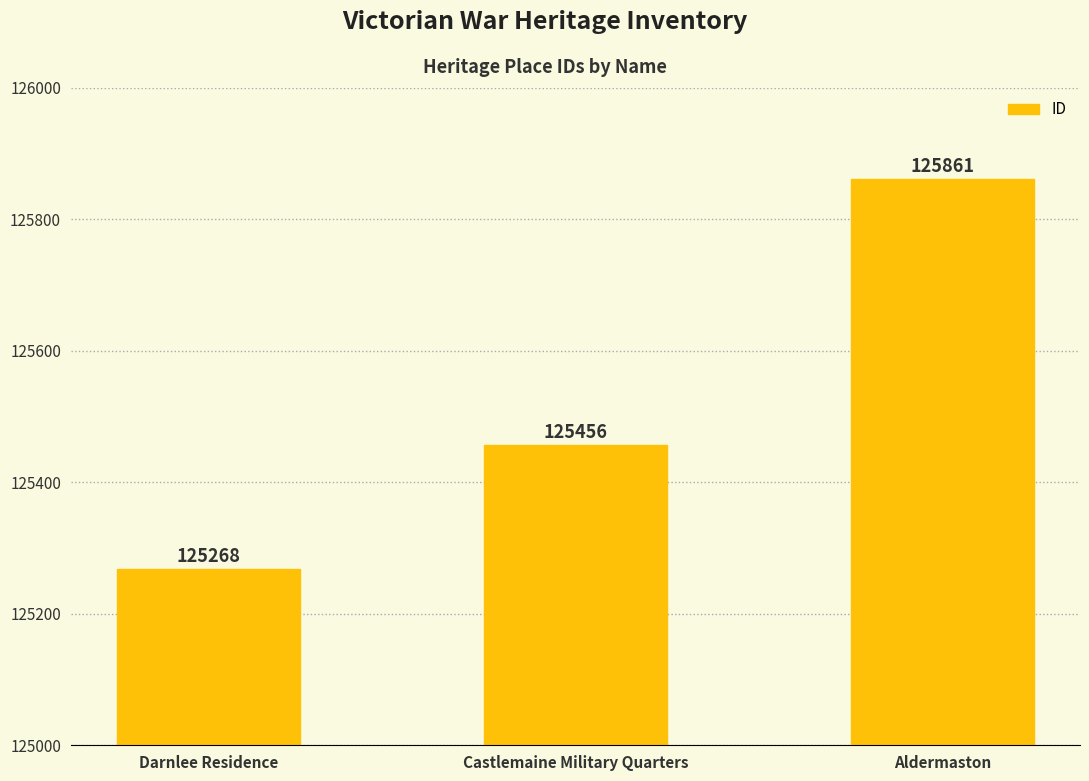

Which label corresponds to the largest value in the chart?

Aldermaston